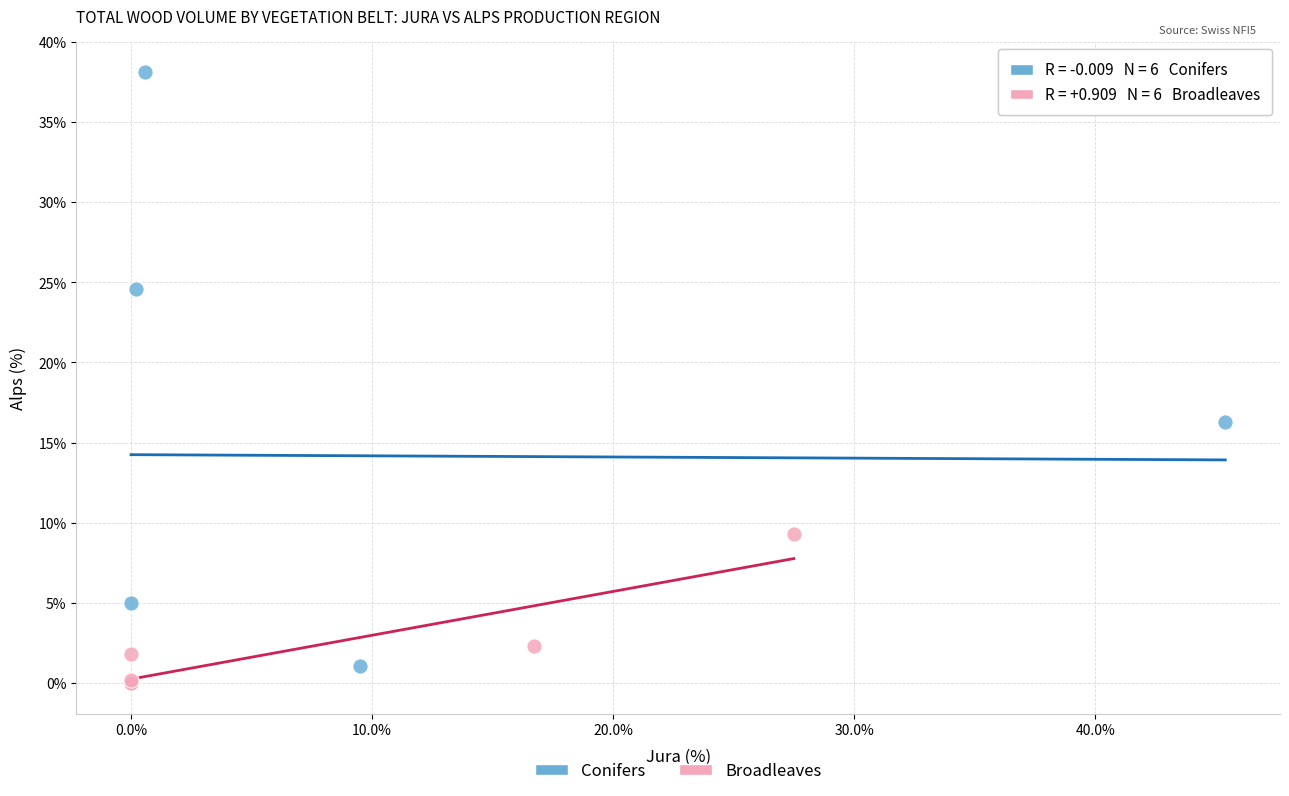

Which series contains the highest Y value?

Conifers